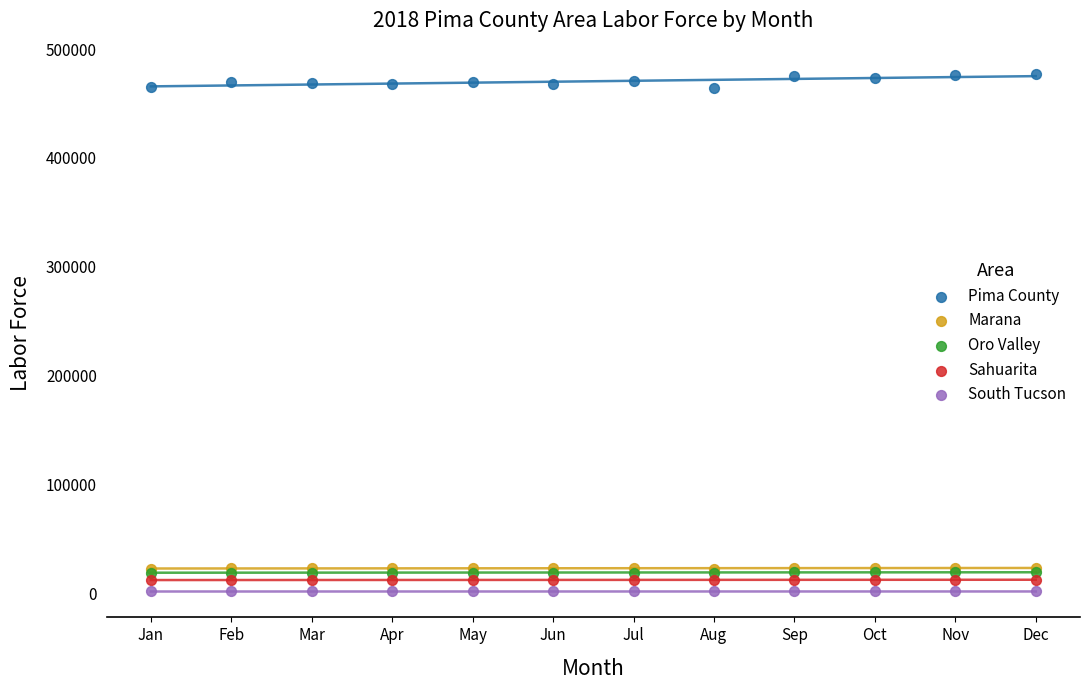

Which series contains the highest Y value?

Pima County